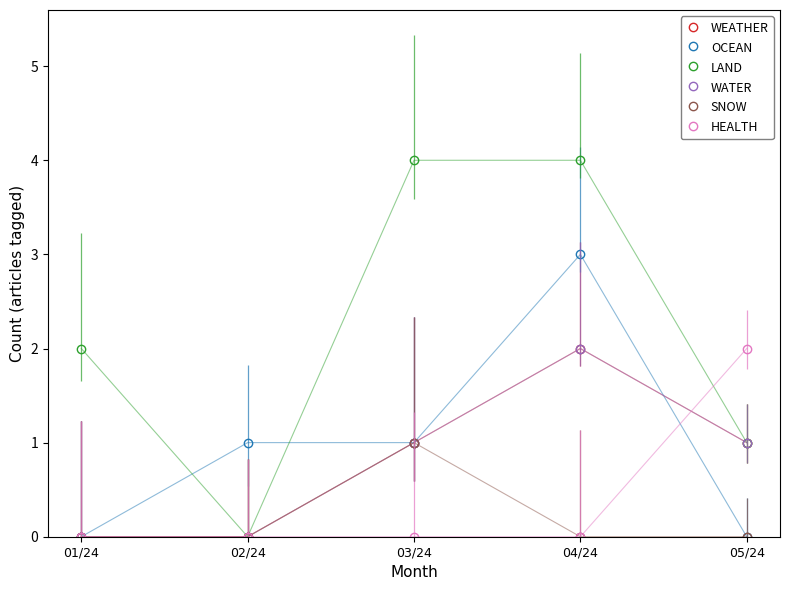

Which category has the highest value in the SNOW series?

03/24